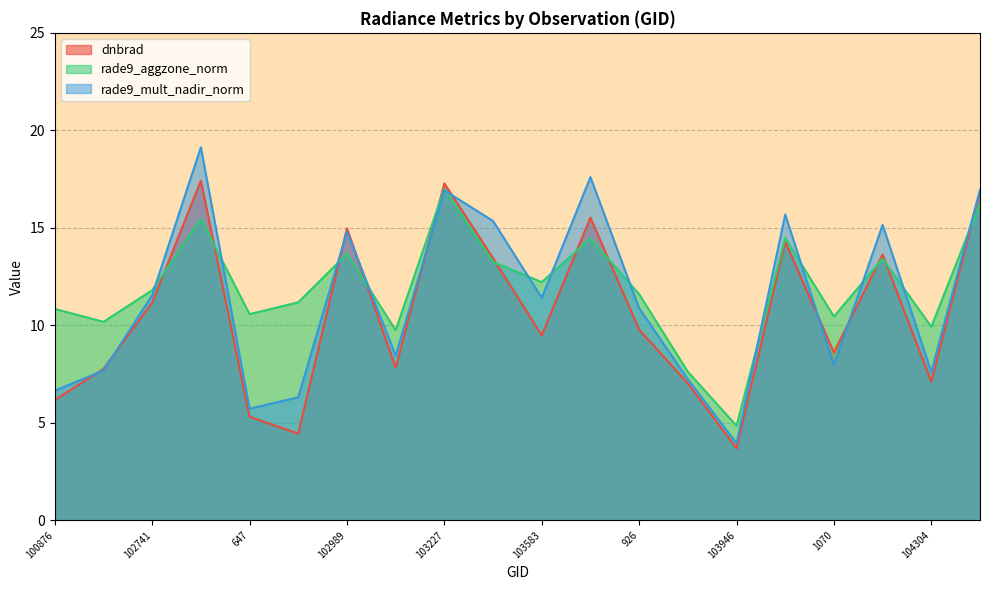

How many intersections are there between rade9_aggzone_norm and rade9_mult_nadir_norm?

13